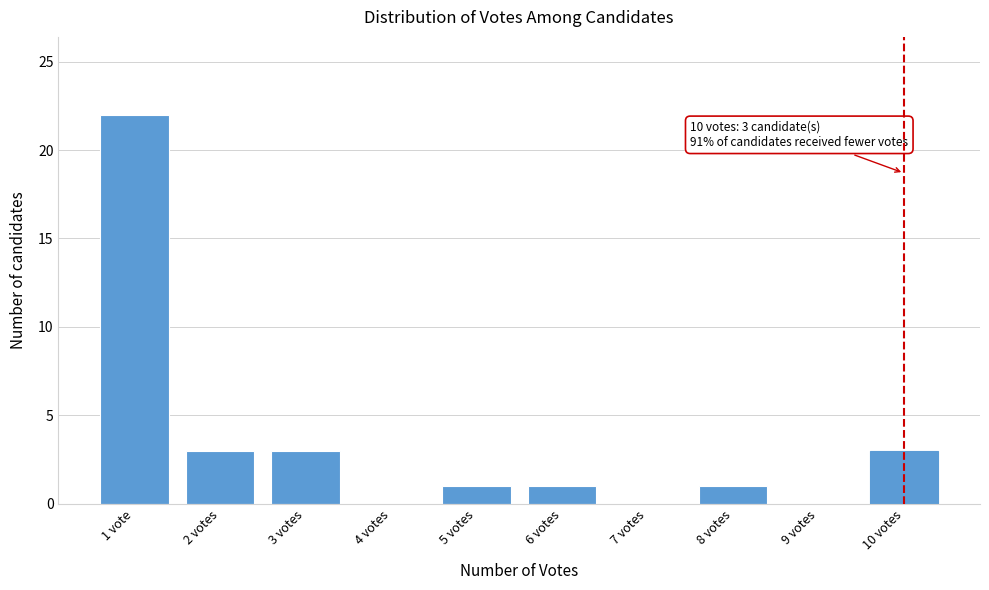

Reading right to left, what are all the values shown in this chart?

10 votes=3	9 votes=0	8 votes=1	7 votes=0	6 votes=1	5 votes=1	4 votes=0	3 votes=3	2 votes=3	1 vote=22